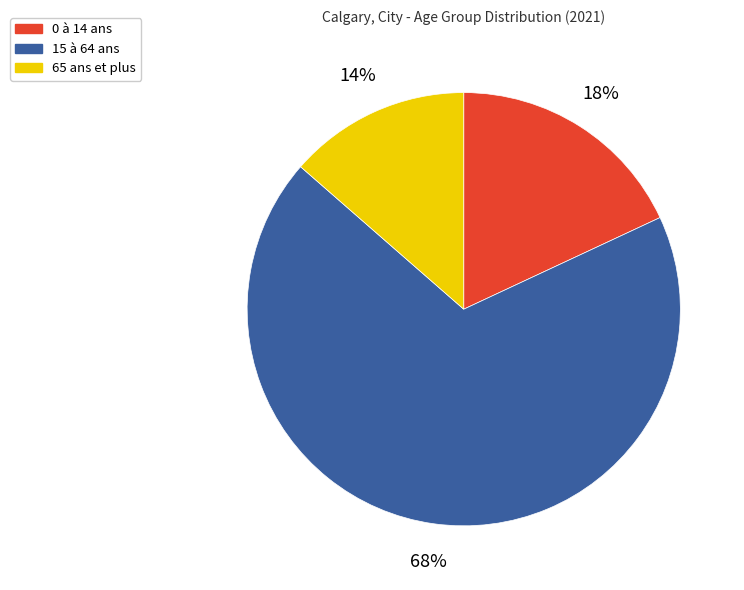

Is there a majority slice in this chart?

Yes